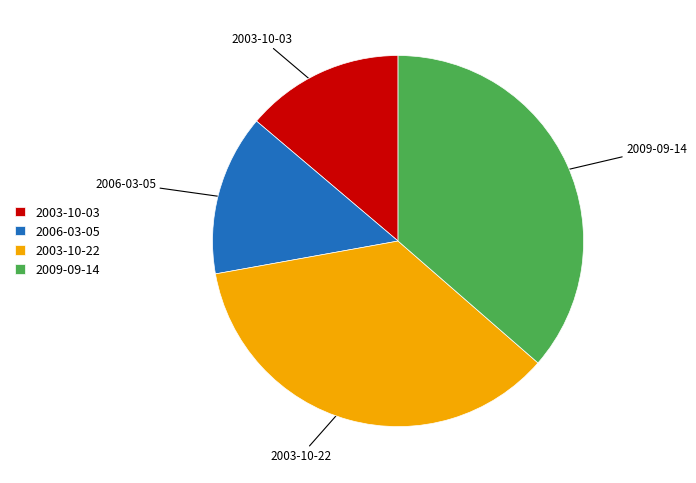

How many segments does this pie chart have?

4